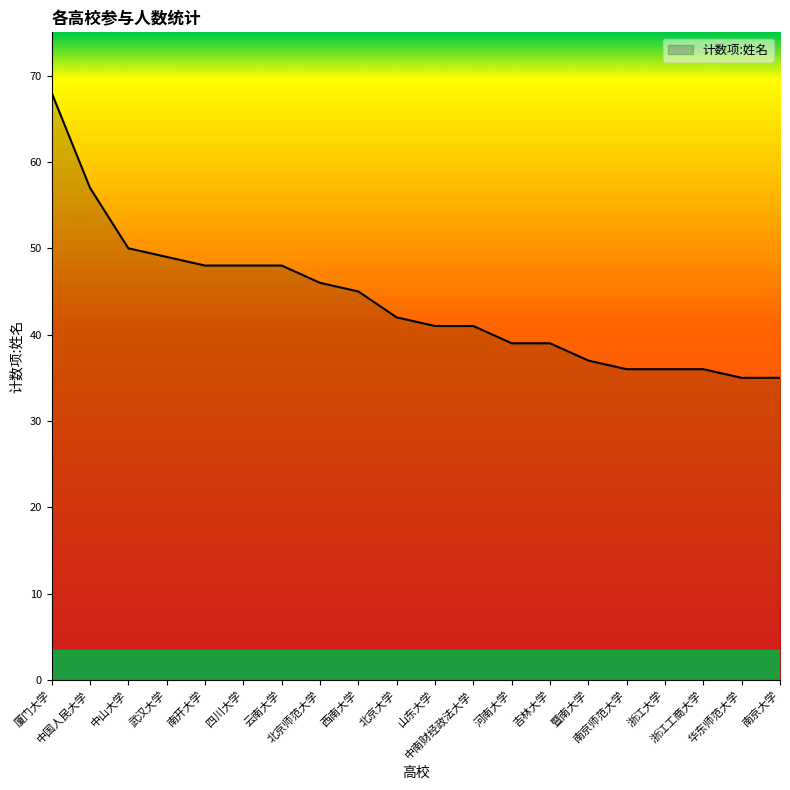

Approximately how many times larger is the value at 厦门大学 compared to 暨南大学?

1.8